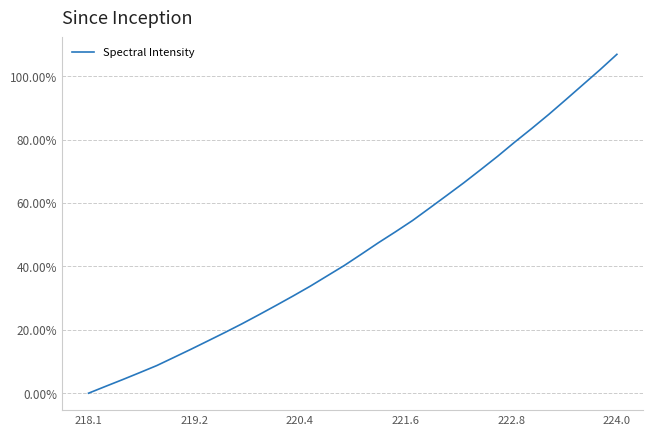

What is the average value?

46.2